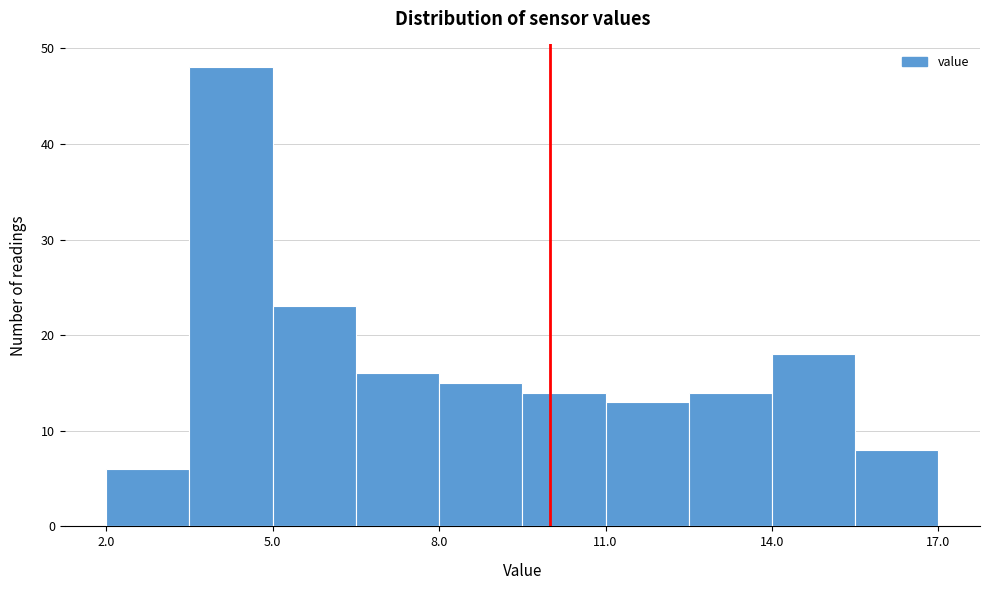

Read against the x-axis, roughly where is the centre of the tallest bar?

4.5